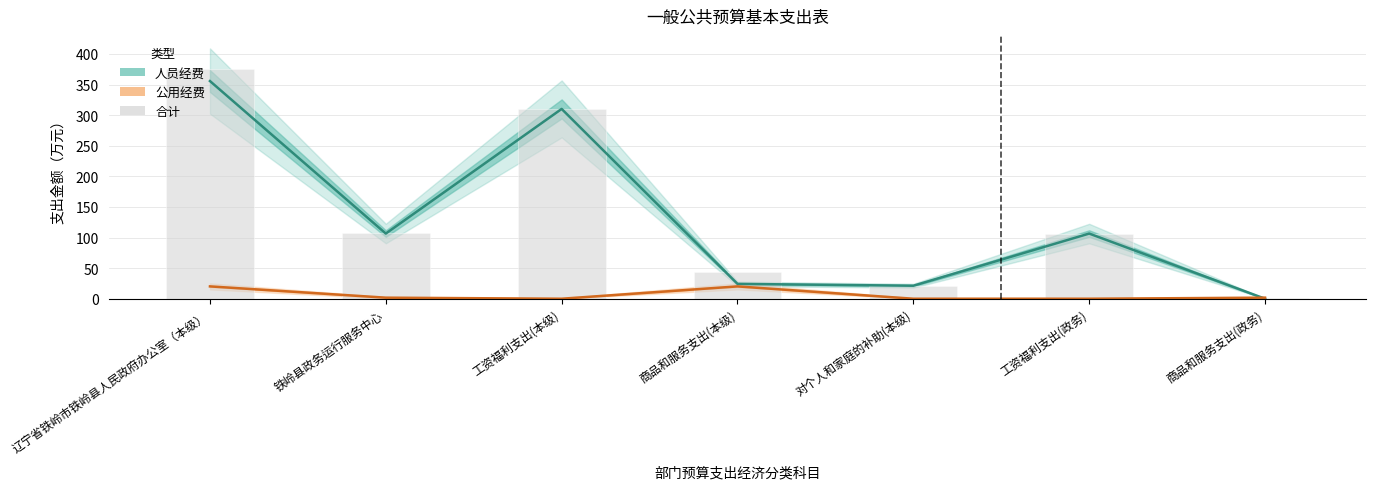

Is the value of 人员经费 at 工资福利支出(政务) greater than the value of 合计 at 铁岭县政务运行服务中心?

No